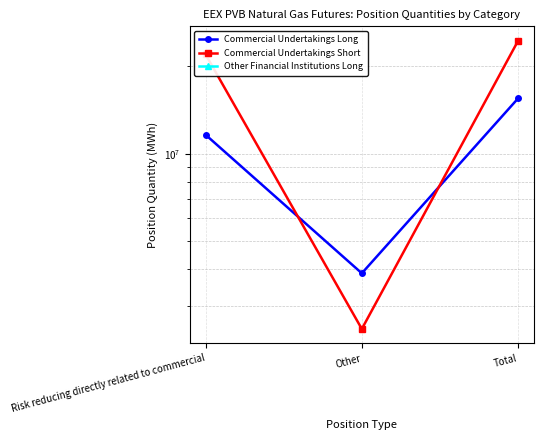

Read the Commercial Undertakings Long value at Other, to the nearest 100.

3876600